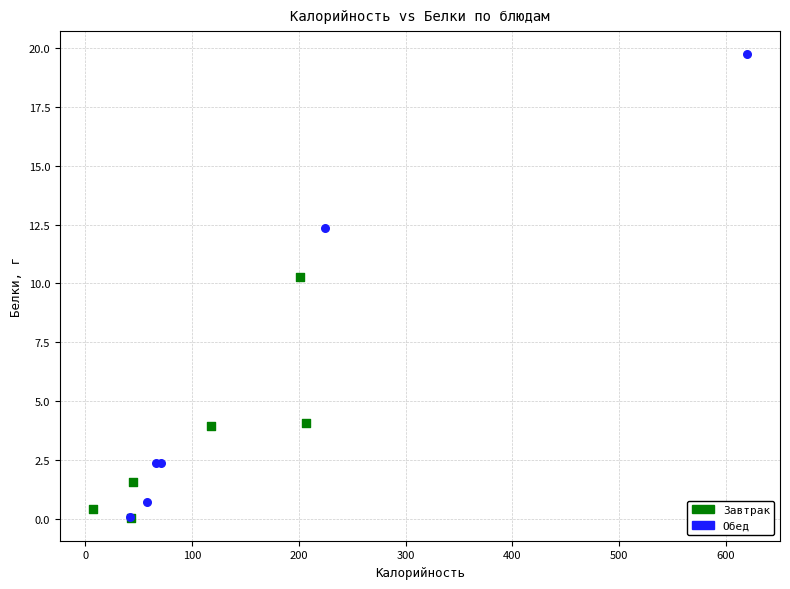

Which series has the largest Y range (max minus min)?

Обед